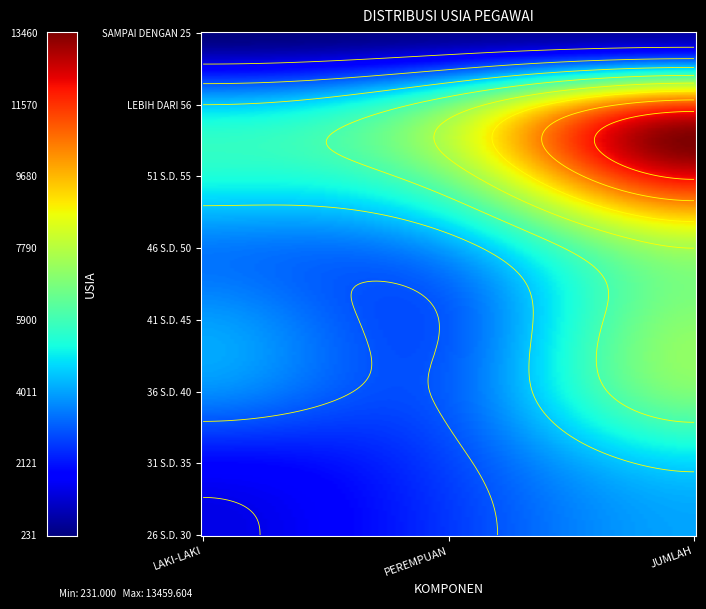

How many LEBIH DARI 56 values are between 4493 and 11179?

3